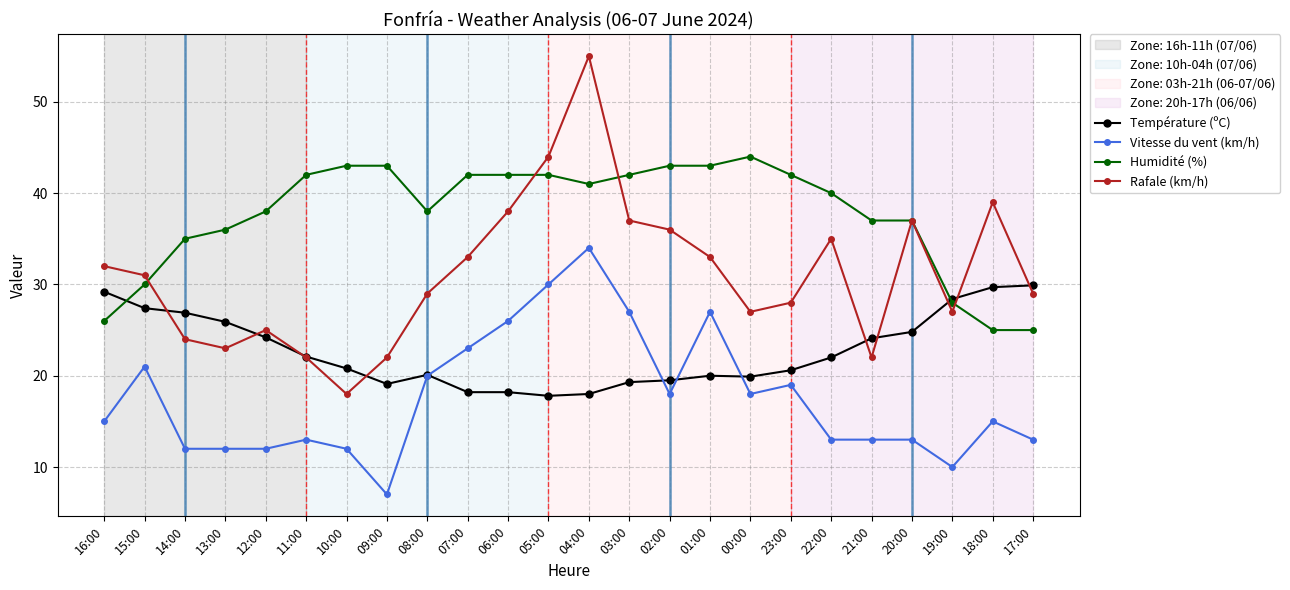

The Rafale (km/h) series shows 38.0 at 06:00. True or false?

True